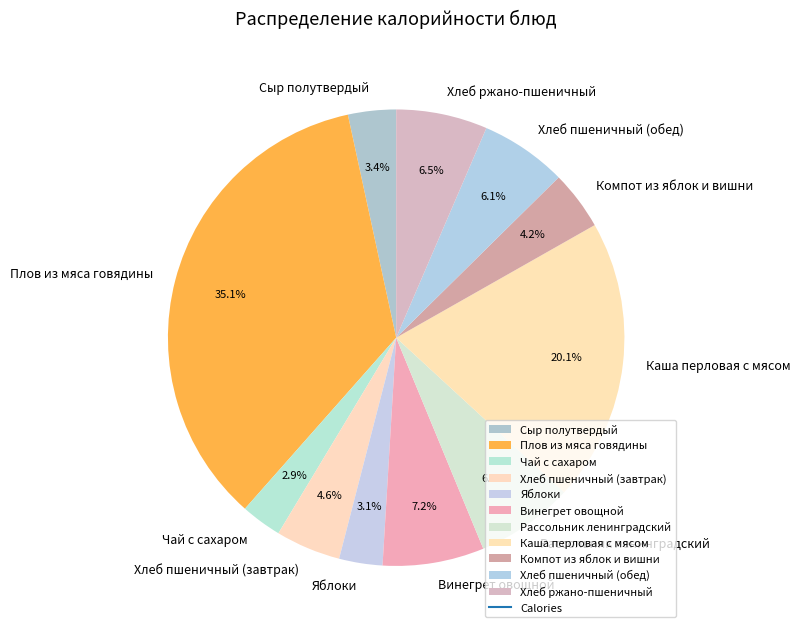

To the nearest percent, what is the difference between the largest and smallest slice percentages?

32%